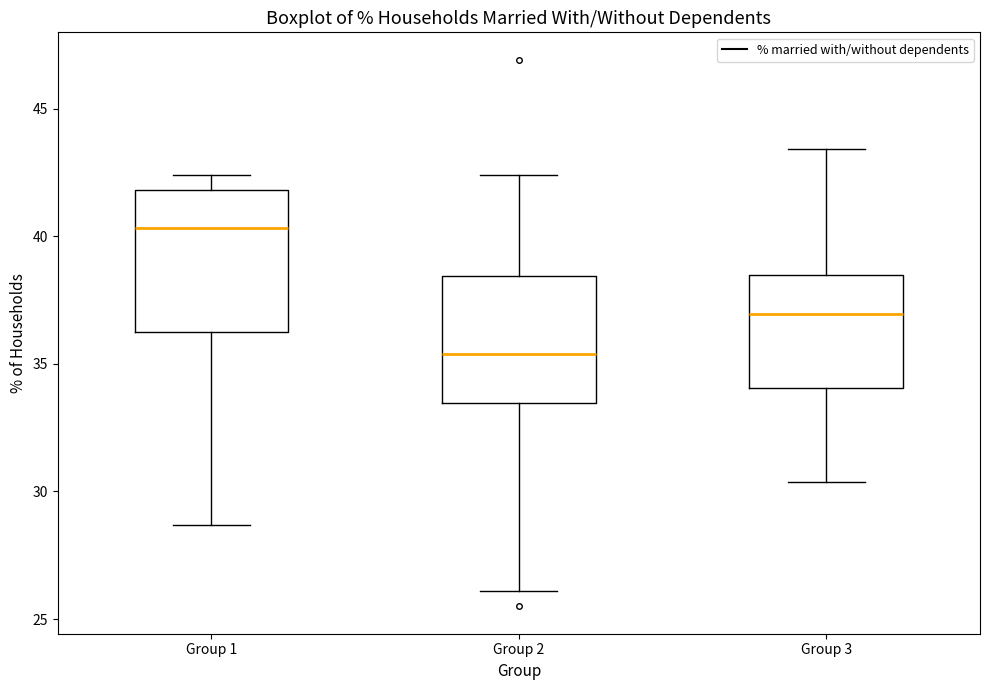

Which box's median line is the lowest?

Group 2